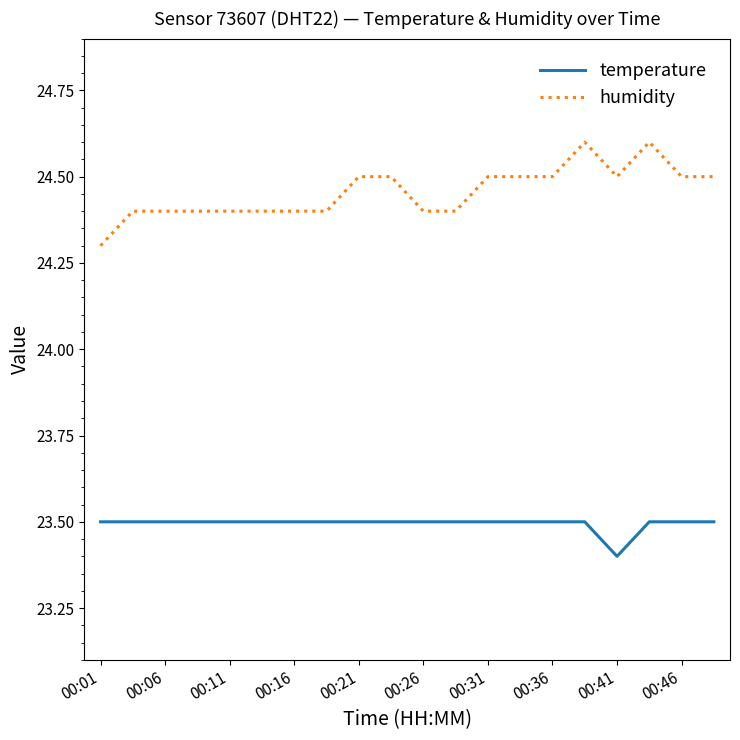

True or false: humidity and temperature intersect in this chart.

False